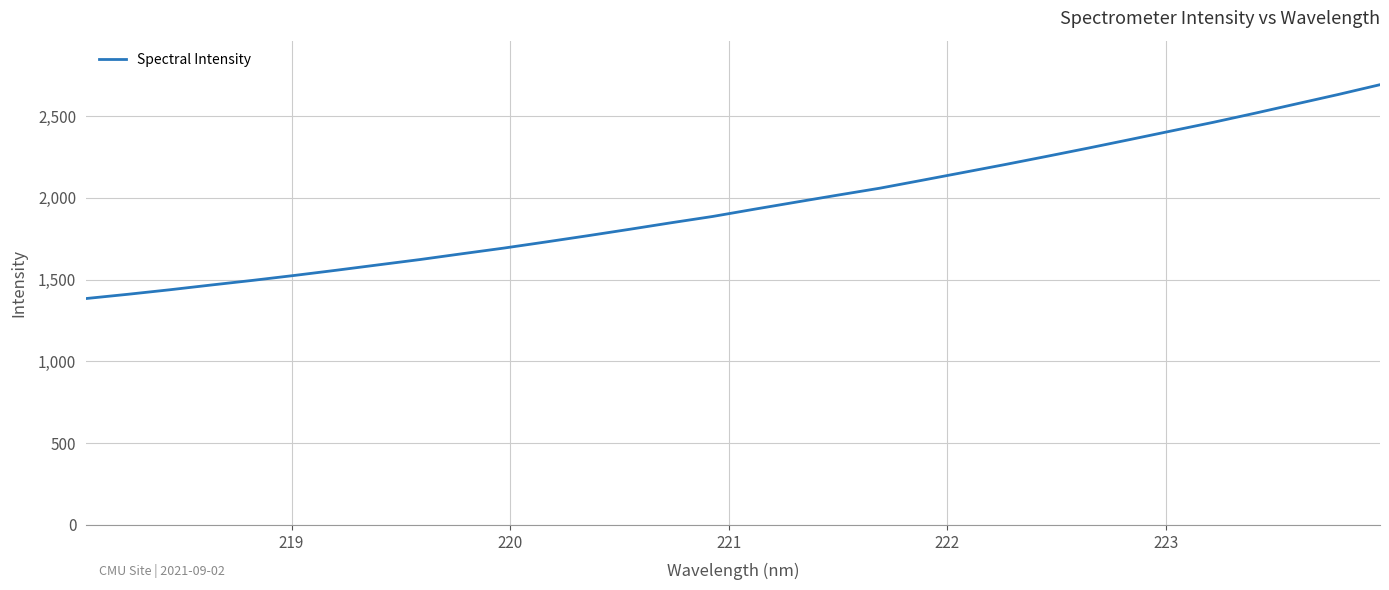

What is the greatest value displayed?

2692.5